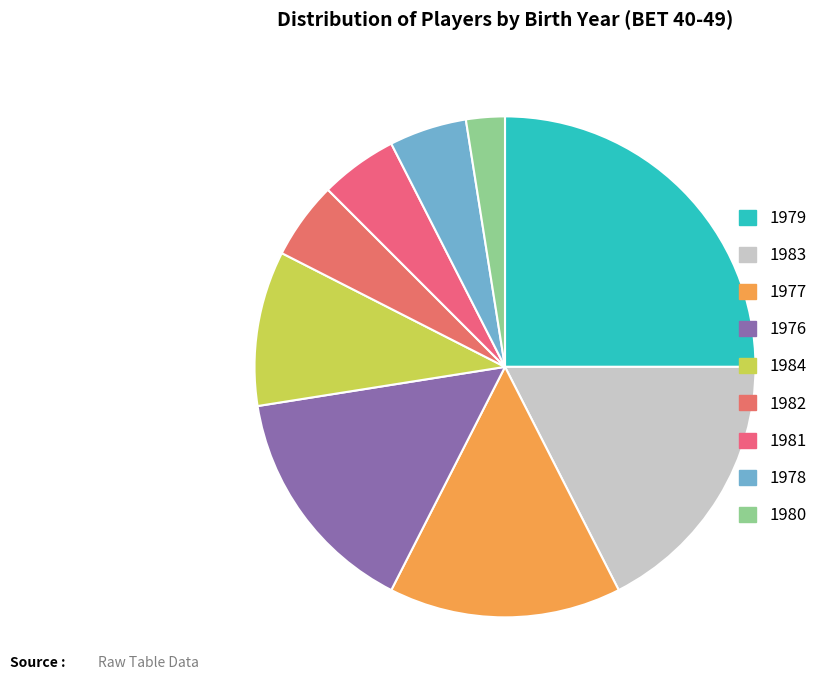

Which category has the smallest portion of the pie?

1980